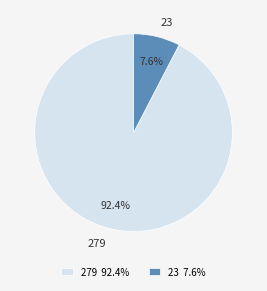

How many segments does this pie chart have?

2